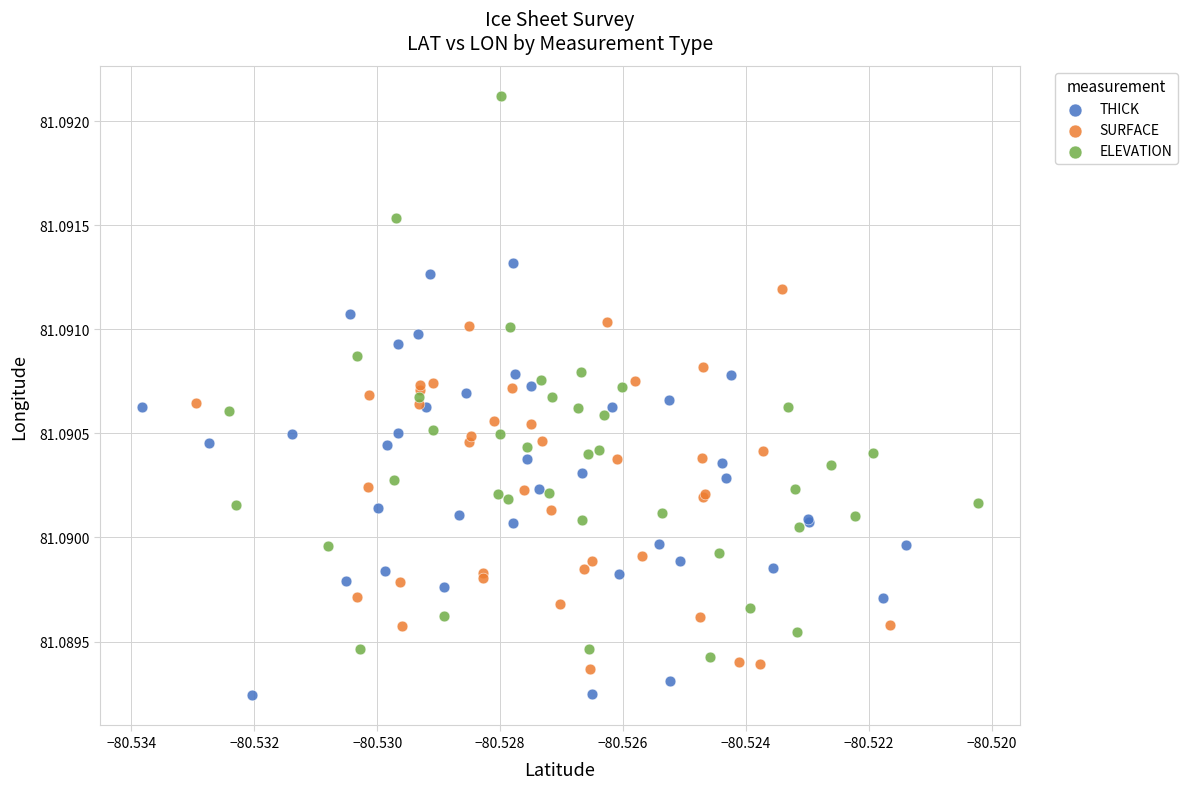

Which series reaches the maximum Y coordinate?

ELEVATION